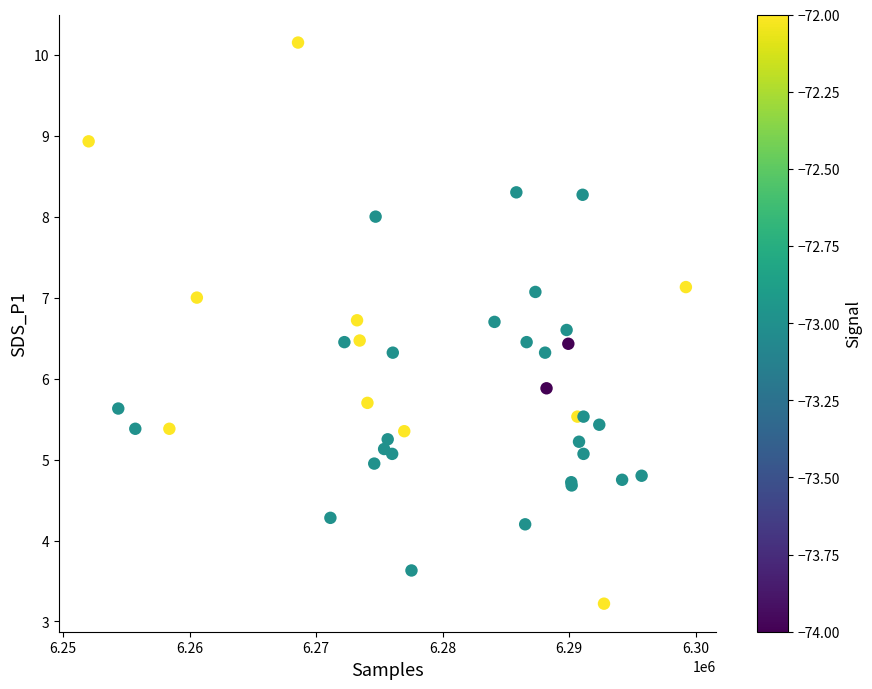

What Y value in the scatter plot is closest to 6?

5.9